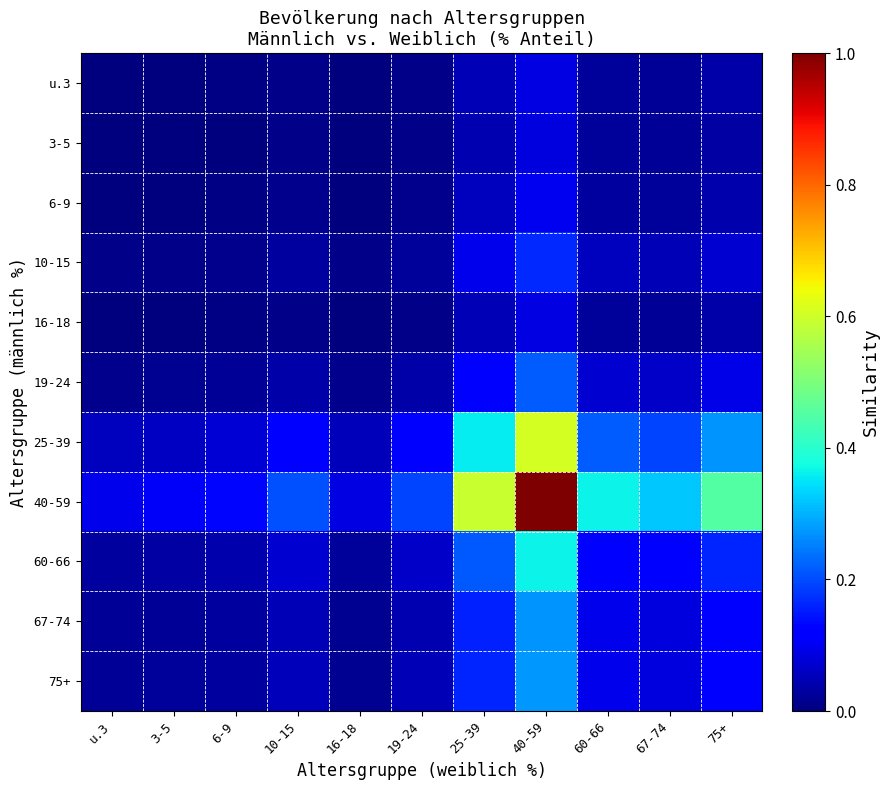

Reading right to left, what are all the values shown in this chart?

u.3: 75+=0.0	67-74=0.0	60-66=0.0	40-59=0.1	25-39=0.0	19-24=0.0	16-18=0.0	10-15=0.0	6-9=0.0	3-5=0.0	u.3=0.0
3-5: 75+=0.0	67-74=0.0	60-66=0.0	40-59=0.1	25-39=0.0	19-24=0.0	16-18=0.0	10-15=0.0	6-9=0.0	3-5=0.0	u.3=0.0
6-9: 75+=0.0	67-74=0.0	60-66=0.0	40-59=0.1	25-39=0.1	19-24=0.0	16-18=0.0	10-15=0.0	6-9=0.0	3-5=0.0	u.3=0.0
10-15: 75+=0.1	67-74=0.0	60-66=0.1	40-59=0.2	25-39=0.1	19-24=0.0	16-18=0.0	10-15=0.0	6-9=0.0	3-5=0.0	u.3=0.0
16-18: 75+=0.0	67-74=0.0	60-66=0.0	40-59=0.1	25-39=0.0	19-24=0.0	16-18=0.0	10-15=0.0	6-9=0.0	3-5=0.0	u.3=0.0
19-24: 75+=0.1	67-74=0.1	60-66=0.1	40-59=0.2	25-39=0.1	19-24=0.0	16-18=0.0	10-15=0.0	6-9=0.0	3-5=0.0	u.3=0.0
25-39: 75+=0.3	67-74=0.2	60-66=0.2	40-59=0.6	25-39=0.4	19-24=0.1	16-18=0.1	10-15=0.1	6-9=0.1	3-5=0.1	u.3=0.1
40-59: 75+=0.5	67-74=0.3	60-66=0.4	40-59=1.0	25-39=0.6	19-24=0.2	16-18=0.1	10-15=0.2	6-9=0.1	3-5=0.1	u.3=0.1
60-66: 75+=0.2	67-74=0.1	60-66=0.1	40-59=0.4	25-39=0.2	19-24=0.1	16-18=0.0	10-15=0.1	6-9=0.0	3-5=0.0	u.3=0.0
67-74: 75+=0.1	67-74=0.1	60-66=0.1	40-59=0.3	25-39=0.2	19-24=0.0	16-18=0.0	10-15=0.1	6-9=0.0	3-5=0.0	u.3=0.0
75+: 75+=0.1	67-74=0.1	60-66=0.1	40-59=0.3	25-39=0.2	19-24=0.0	16-18=0.0	10-15=0.1	6-9=0.0	3-5=0.0	u.3=0.0